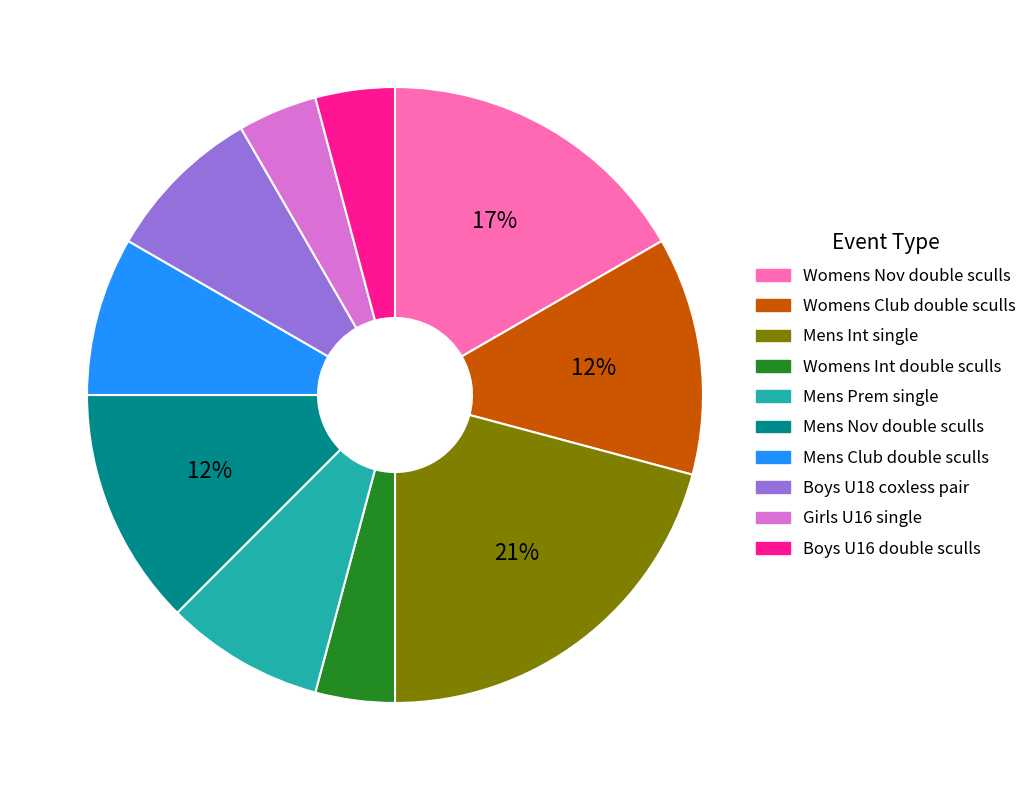

To the nearest percent, what percentage of the pie is Mens Nov double sculls?

12%